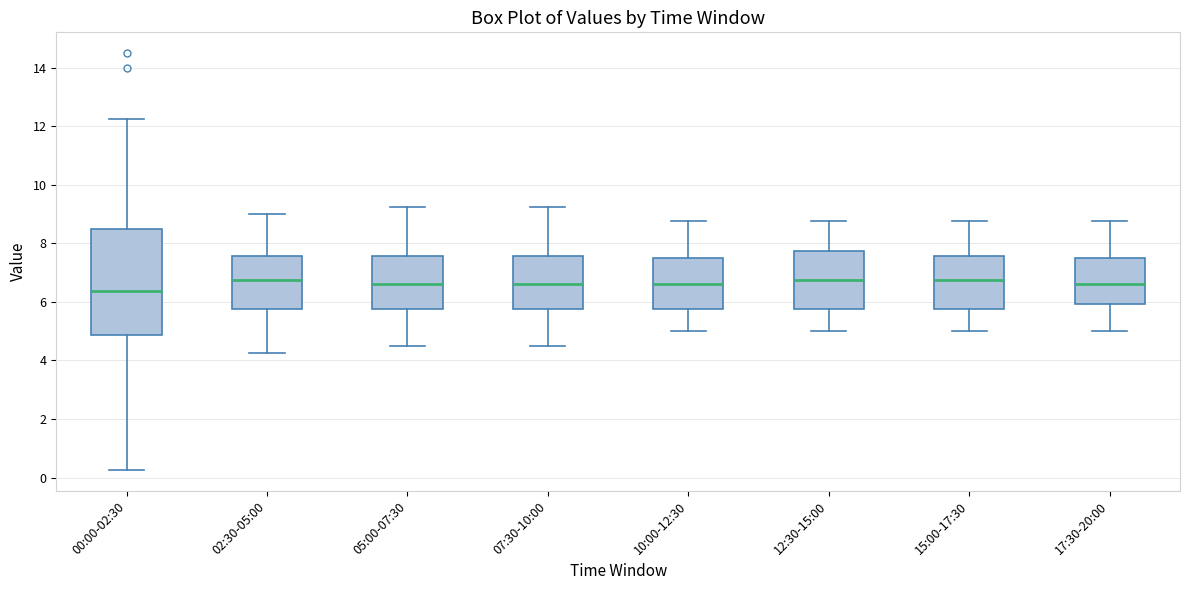

Reading left to right, read every box against the y-axis: the position of its median line, the range the box covers, and the ends of its whiskers. The values are not printed on the chart, so give them approximately, as read against the axis.

00:00-02:30: median 6.4, box 4.8 to 8.6, whiskers 0.2 to 12.2
02:30-05:00: median 6.8, box 5.8 to 7.6, whiskers 4.2 to 9.0
05:00-07:30: median 6.6, box 5.8 to 7.6, whiskers 4.6 to 9.2
07:30-10:00: median 6.6, box 5.8 to 7.6, whiskers 4.6 to 9.2
10:00-12:30: median 6.6, box 5.8 to 7.6, whiskers 5.0 to 8.8
12:30-15:00: median 6.8, box 5.8 to 7.8, whiskers 5.0 to 8.8
15:00-17:30: median 6.8, box 5.8 to 7.6, whiskers 5.0 to 8.8
17:30-20:00: median 6.6, box 6.0 to 7.6, whiskers 5.0 to 8.8